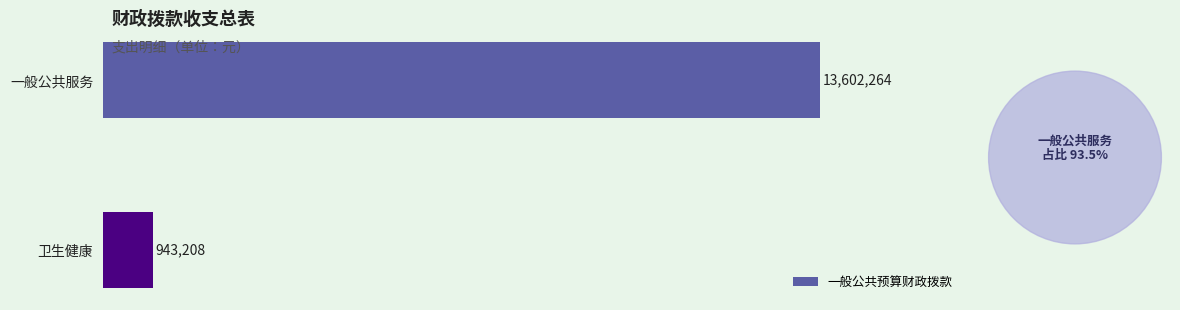

List the labels in order of value, smallest first.

卫生健康, 一般公共服务